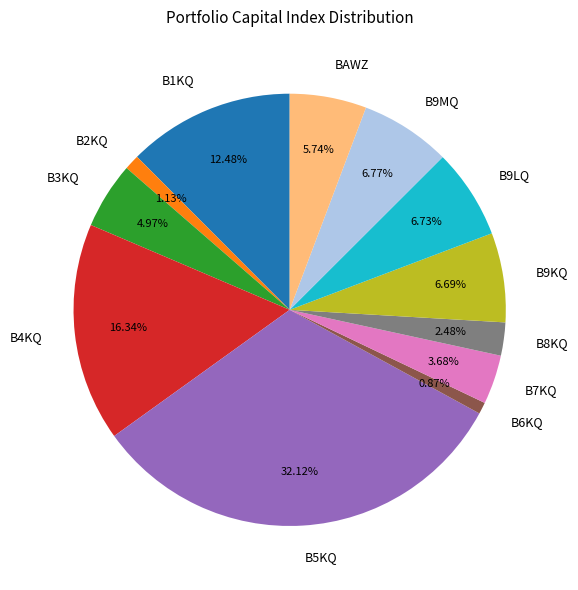

What is the total percentage of B1KQ and B9KQ?

19.2%